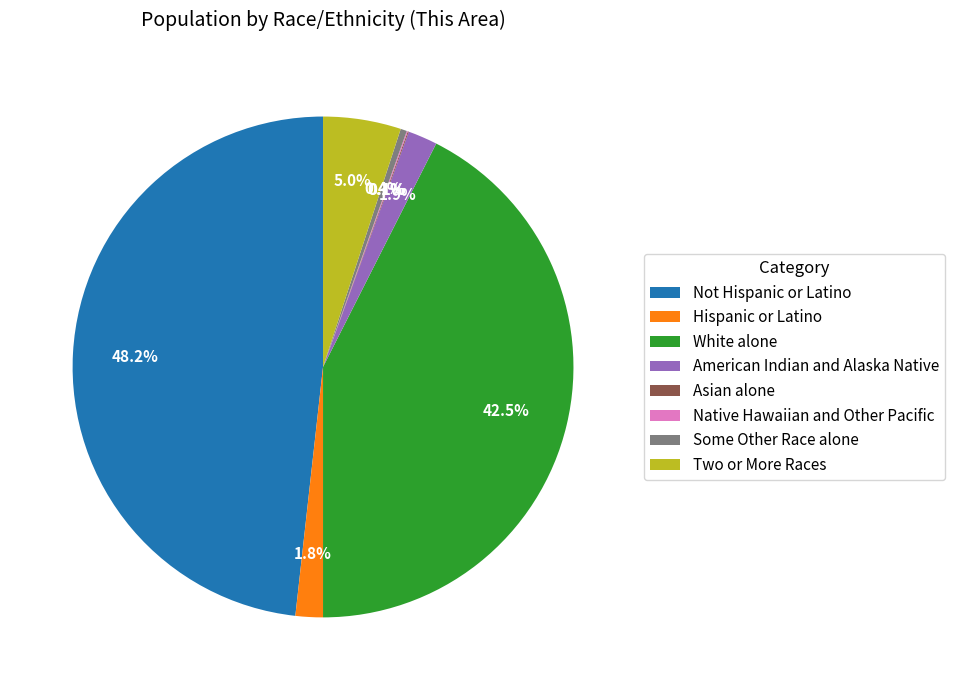

What is the largest slice in the pie chart?

Not Hispanic or Latino